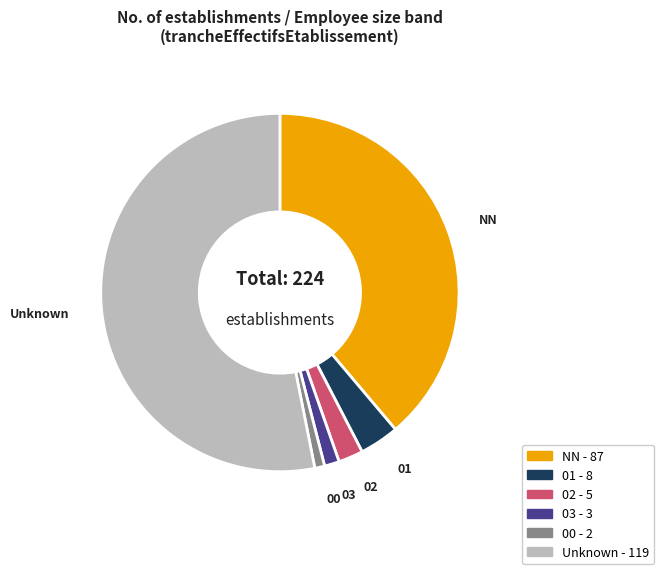

Is there any slice that represents more than half of the pie?

Yes